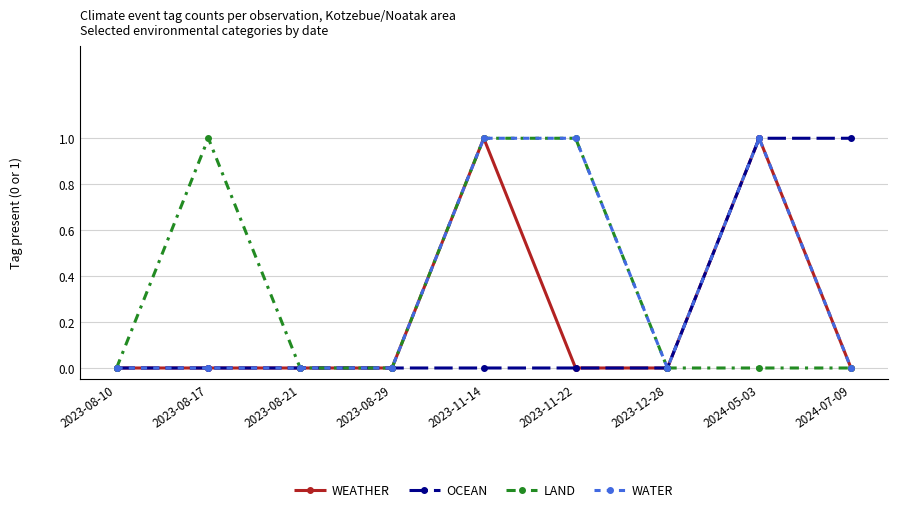

What is the total value across all series at 2024-05-03?

3